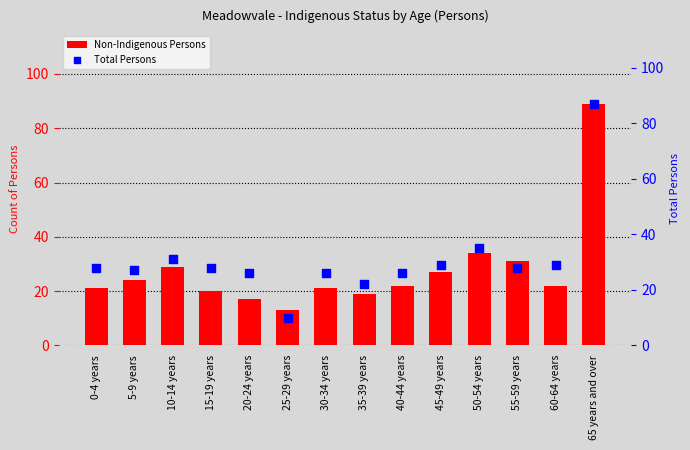

What are all the series names shown in the legend?

Non-Indigenous Persons, Total Persons